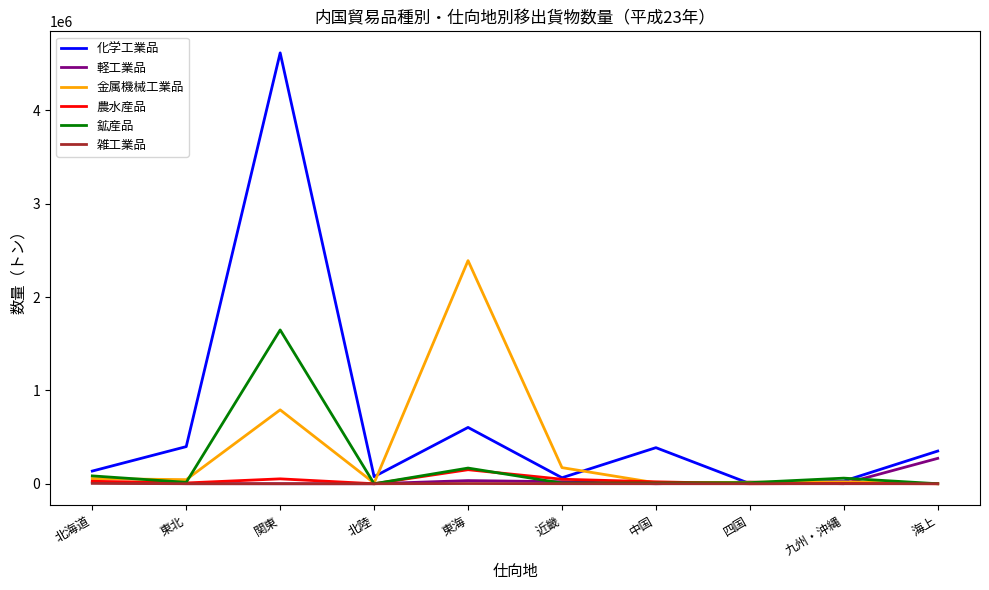

At which label does 鉱産品 reach its peak?

関東